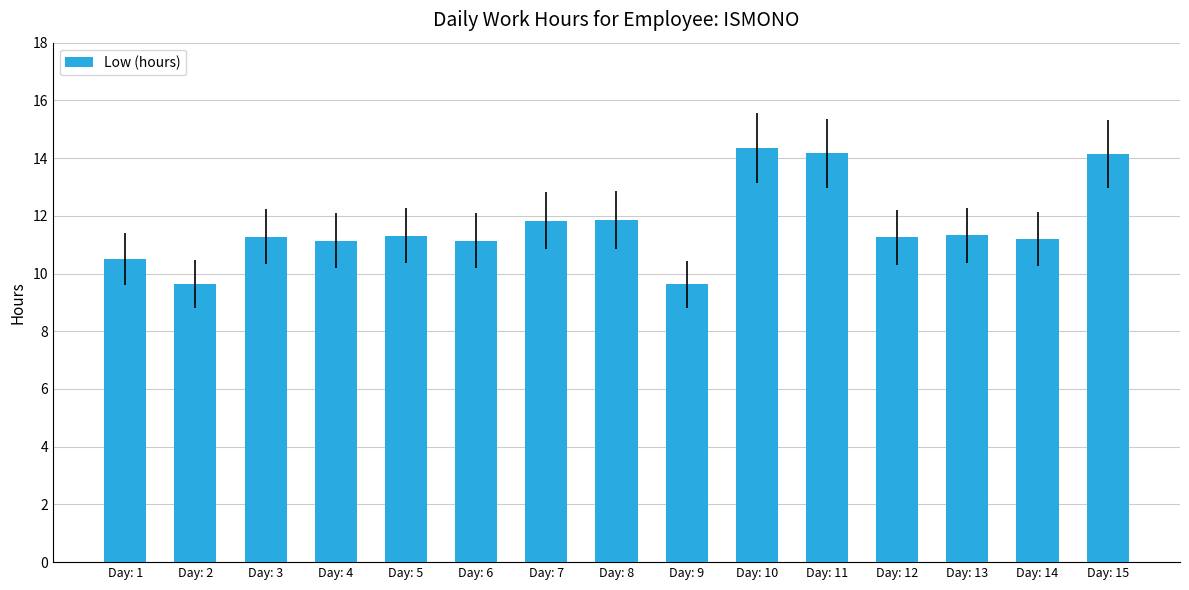

What is the change in value from Day: 7 to Day: 15?

+2.3